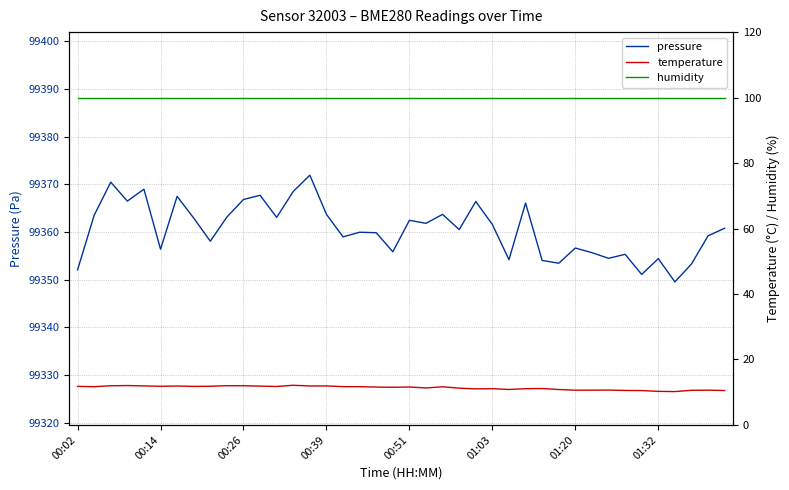

True or false: temperature and humidity intersect in this chart.

False